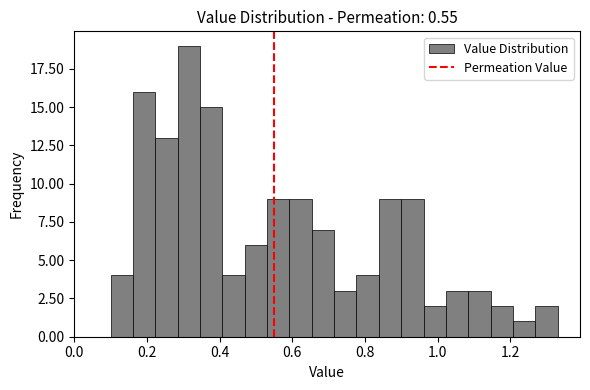

Read against the x-axis, roughly where is the centre of the tallest bar?

0.32